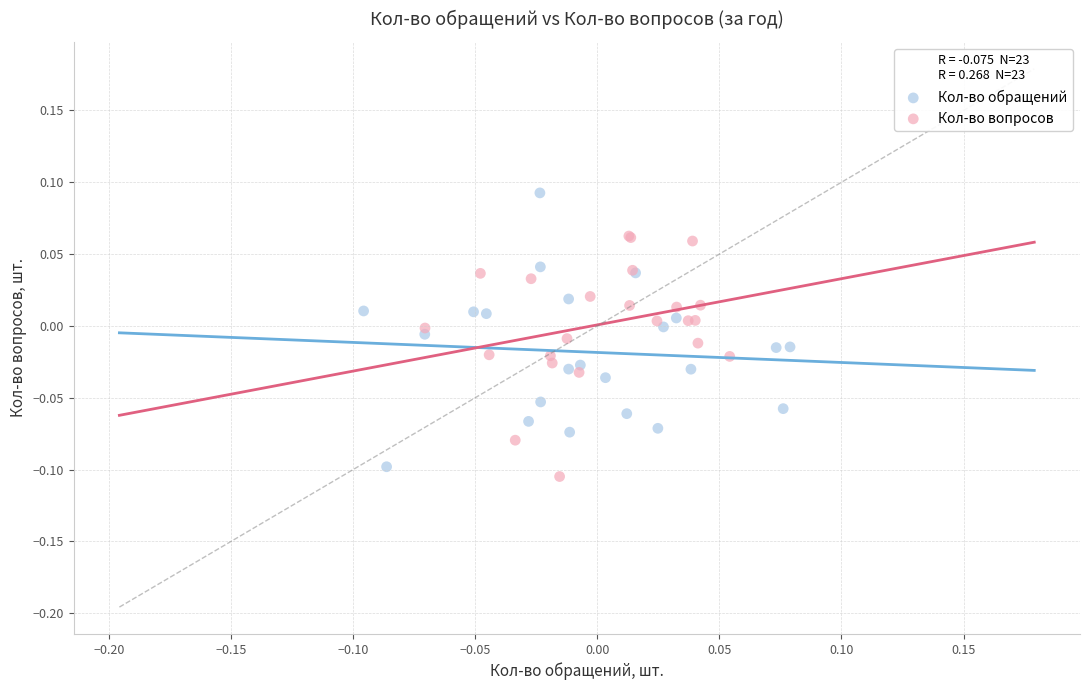

Which series reaches the maximum Y coordinate?

Кол-во обращений